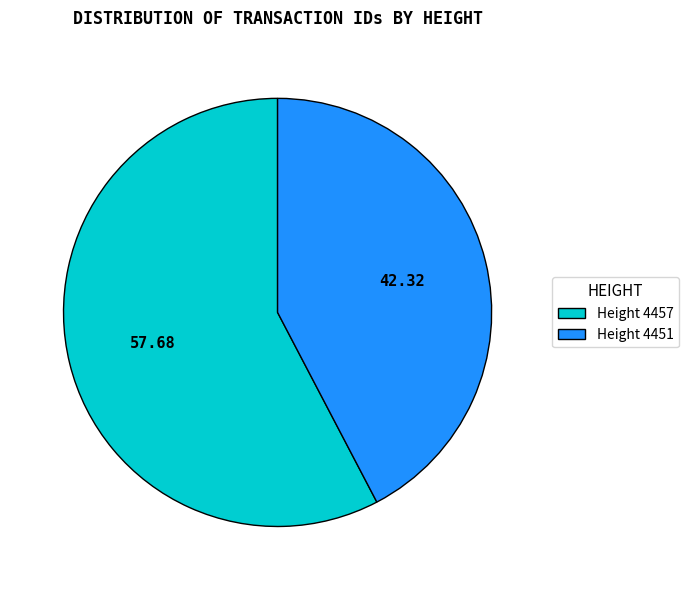

Is there a majority slice in this chart?

Yes